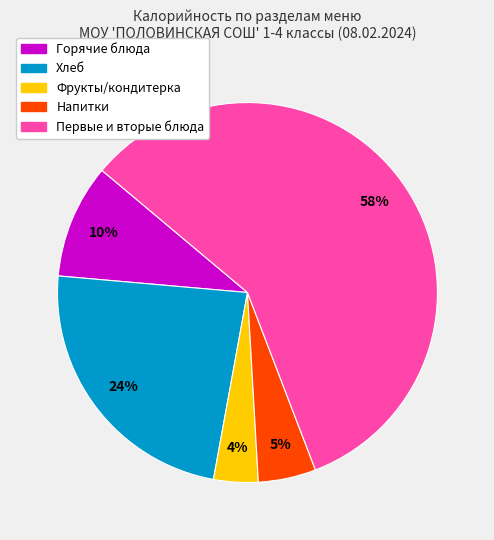

Is there any slice that represents more than half of the pie?

Yes